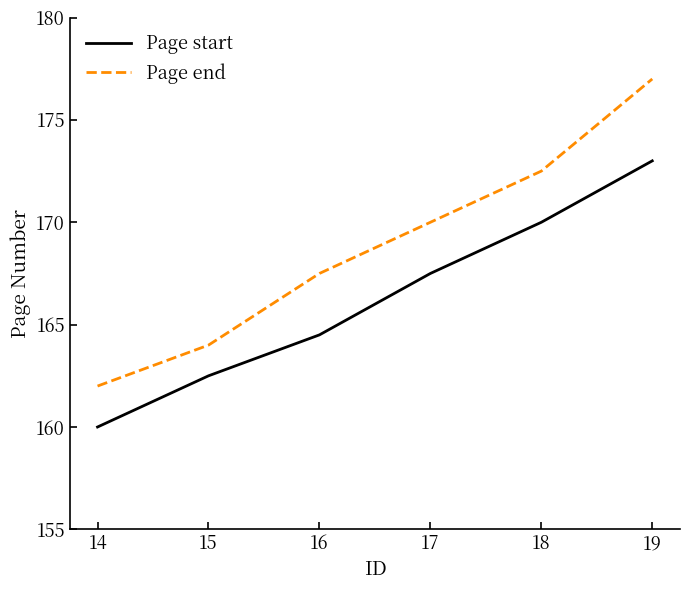

Does the chart display data point markers on the line(s)?

No